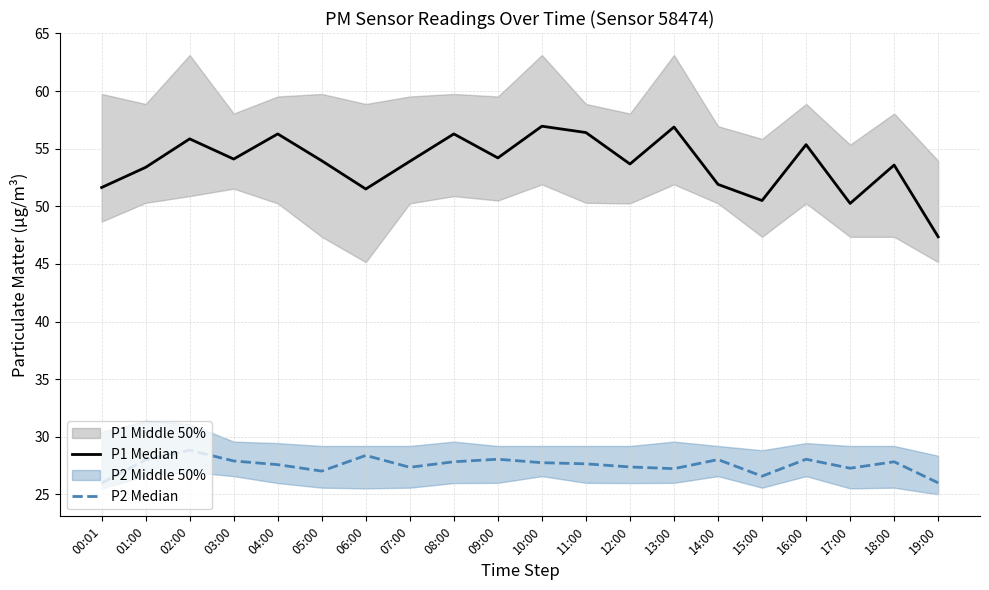

Is the value of P1 Median at 13:00 greater than the value of P2 Median at 12:00?

Yes